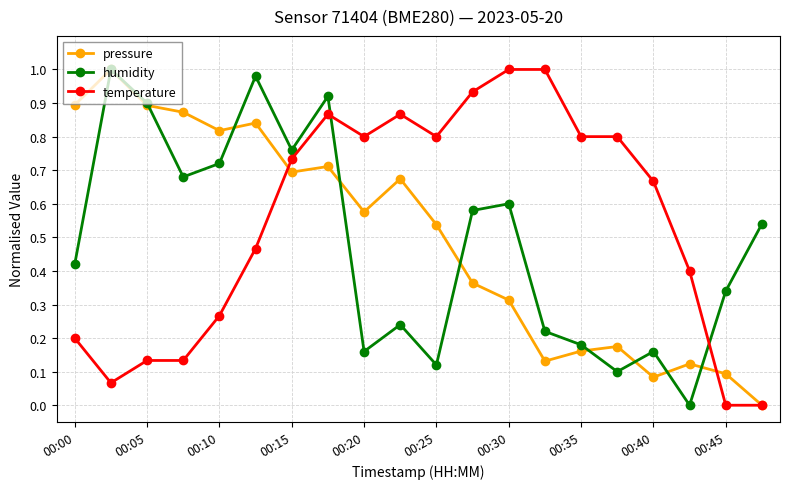

Which series has the largest total across all categories?

temperature